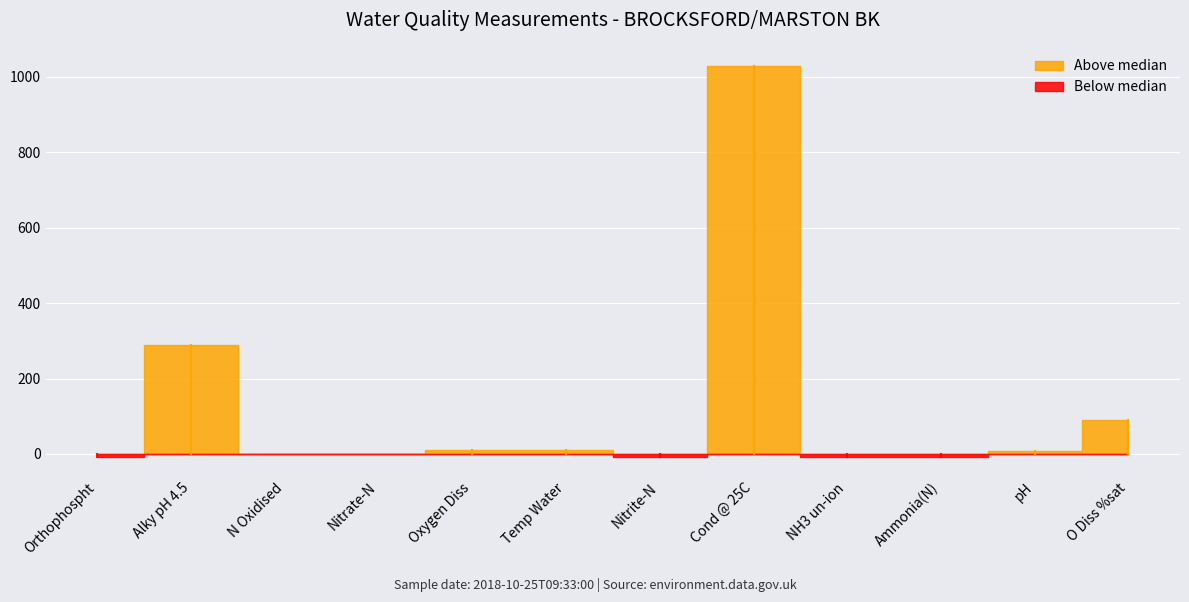

Is this an area chart (filled region under the line)?

No